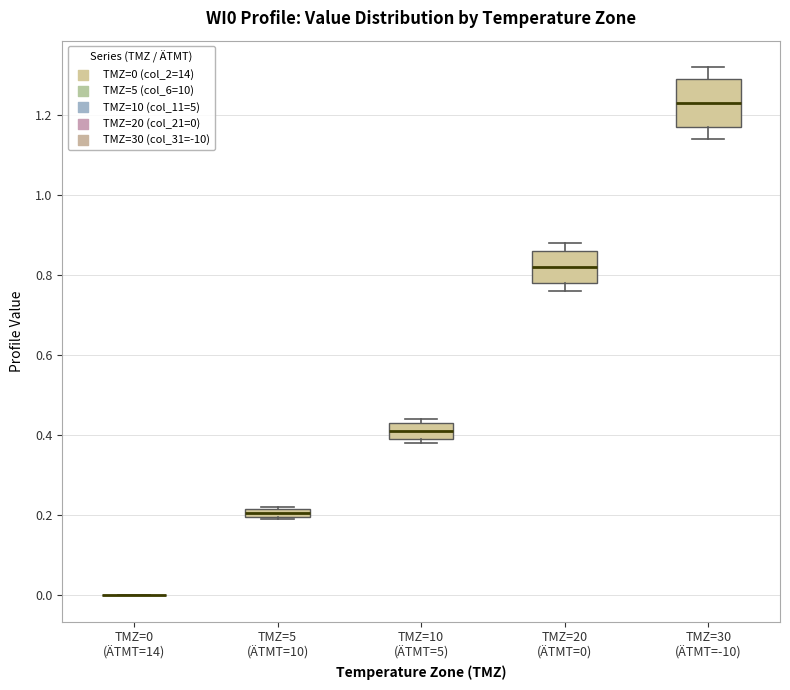

Which box is the tallest, from its lower edge to its upper edge?

TMZ=30 (ÄTMT=-10)